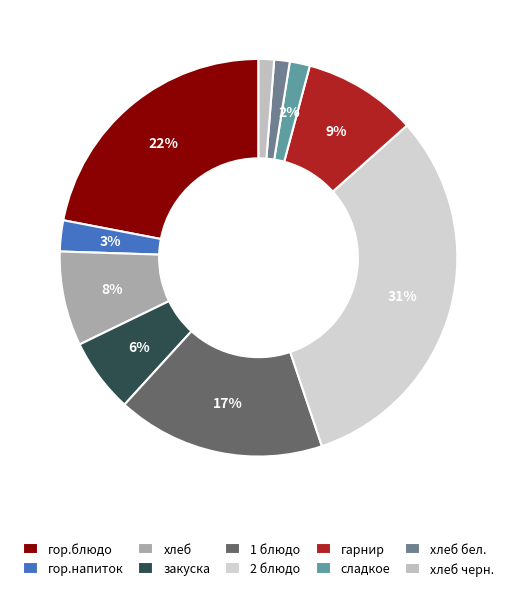

Does гарнир represent more than half of the total?

No